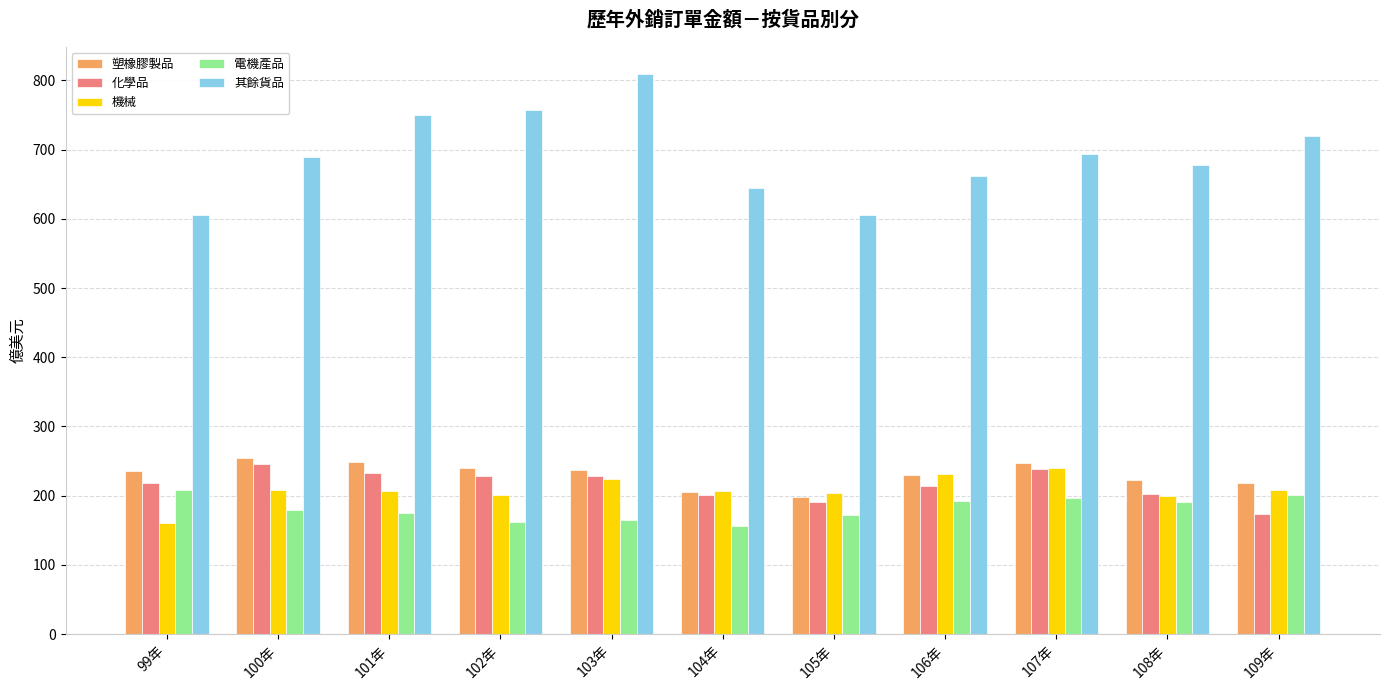

Are the bars horizontal?

No